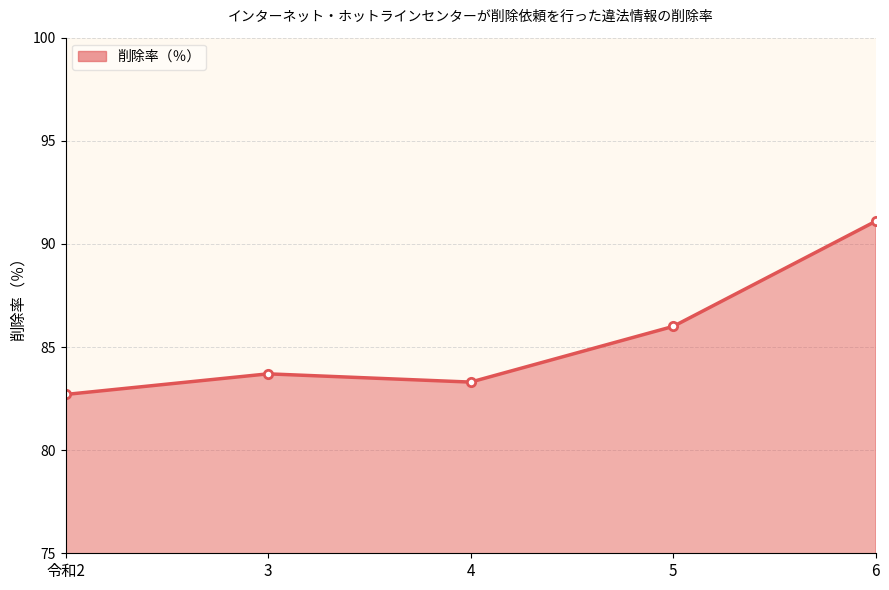

True or false: the data has more than 2 interior local peaks.

False